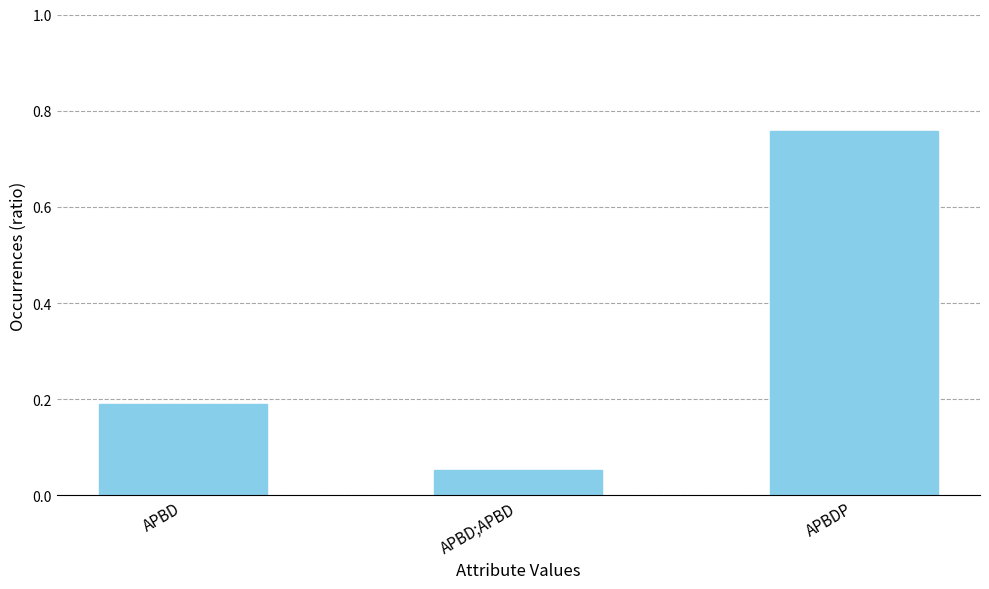

What is the change in value from APBD;APBD to APBDP?

+0.7